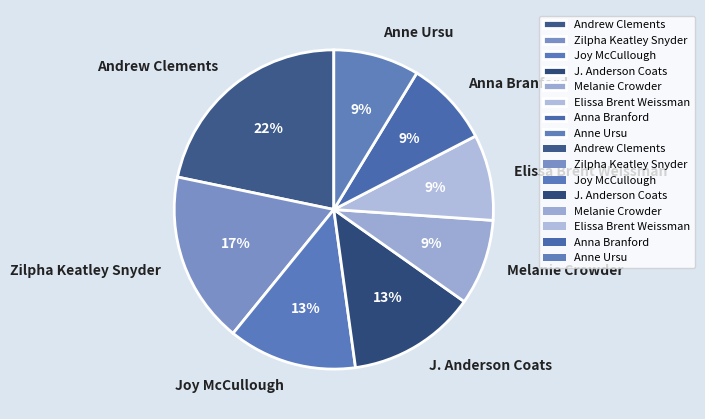

Which has a higher value, Melanie Crowder or J. Anderson Coats?

J. Anderson Coats